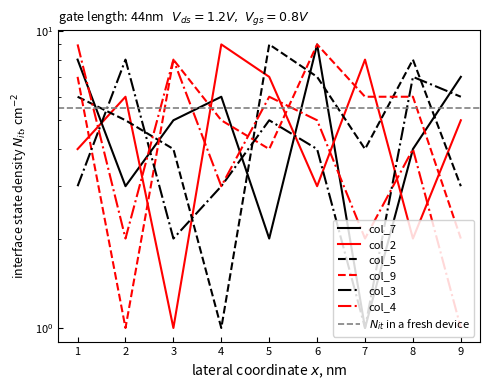

What value does the col_9 series have at 5?

4